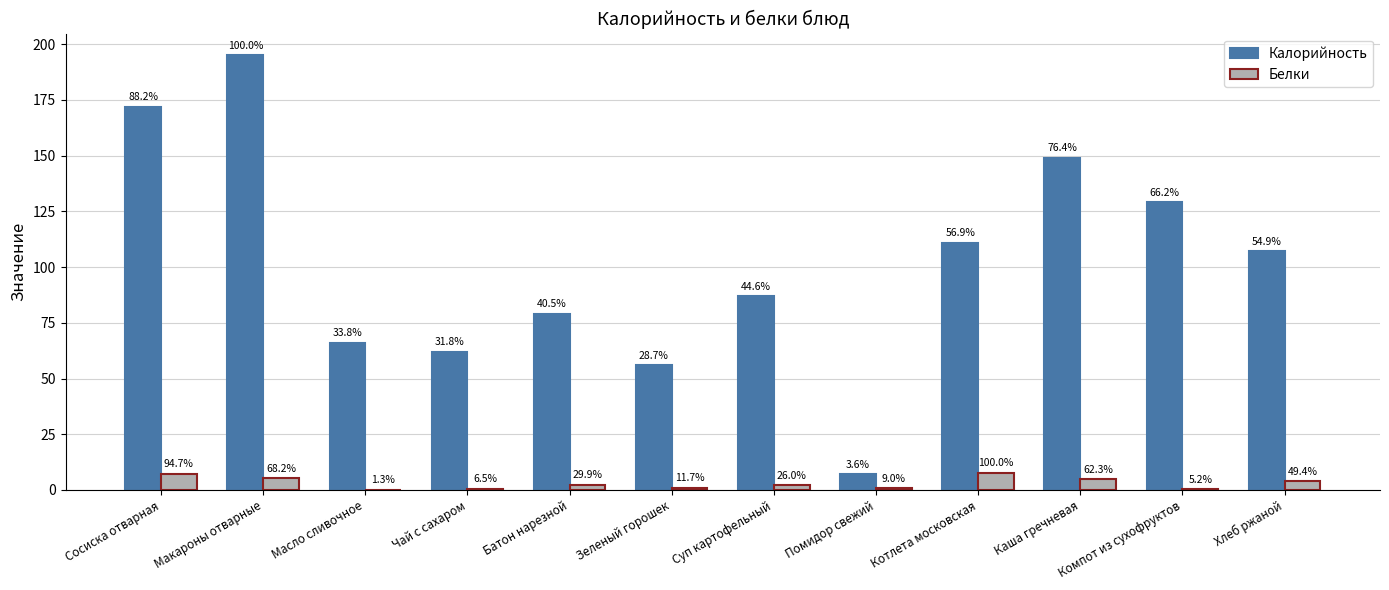

Which category has the lowest value across all series?

Масло сливочное